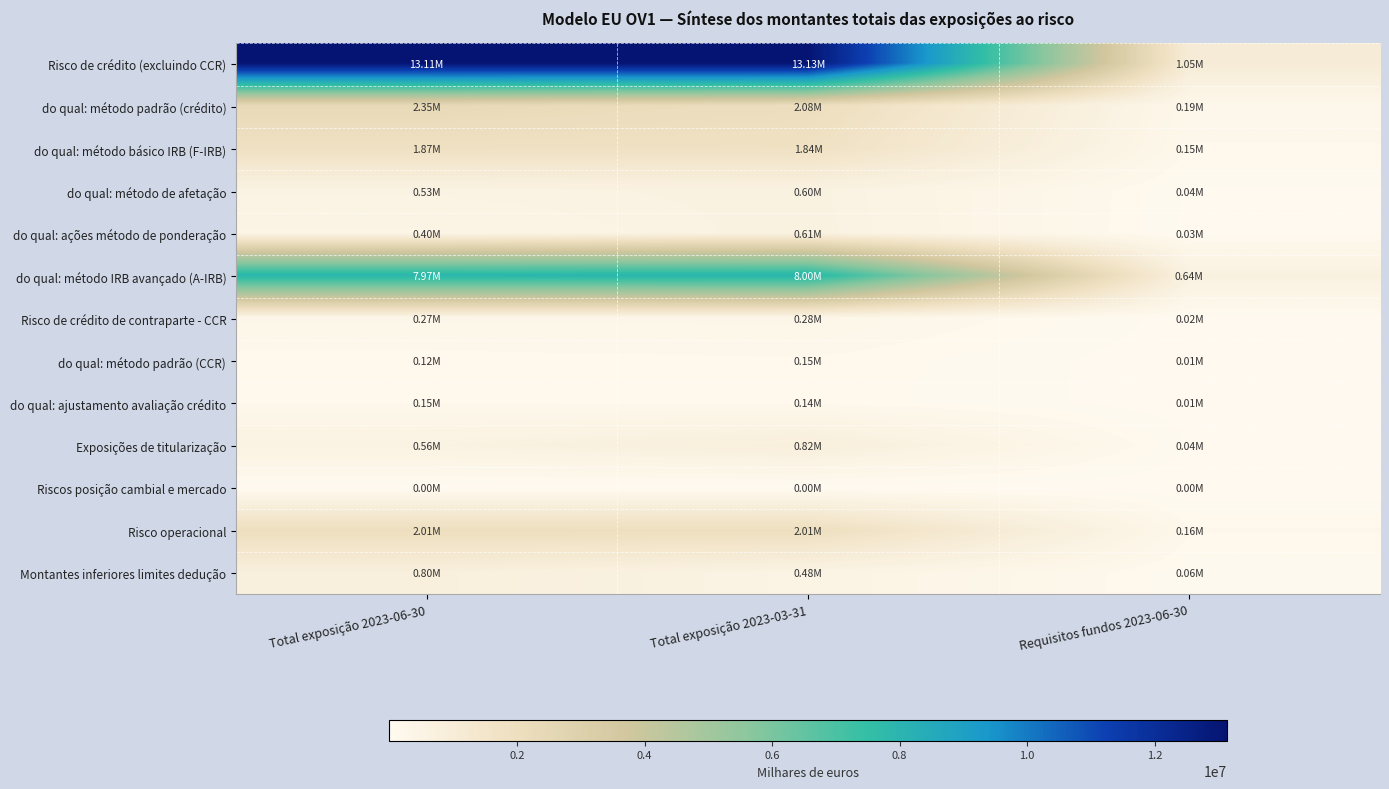

Reading left to right, transcribe all the data shown in this chart.

Risco de crédito (excluindo CCR): Total exposição 2023-06-30=13113957.0	Total exposição 2023-03-31=13126062.4	Requisitos fundos 2023-06-30=1049116.6
do qual: método padrão (crédito): Total exposição 2023-06-30=2350530.3	Total exposição 2023-03-31=2077098.4	Requisitos fundos 2023-06-30=188042.4
do qual: método básico IRB (F-IRB): Total exposição 2023-06-30=1866965.3	Total exposição 2023-03-31=1835061.6	Requisitos fundos 2023-06-30=149357.2
do qual: método de afetação: Total exposição 2023-06-30=530402.0	Total exposição 2023-03-31=595871.6	Requisitos fundos 2023-06-30=42432.2
do qual: ações método de ponderação: Total exposição 2023-06-30=395360.0	Total exposição 2023-03-31=614022.5	Requisitos fundos 2023-06-30=31628.8
do qual: método IRB avançado (A-IRB): Total exposição 2023-06-30=7970699.4	Total exposição 2023-03-31=8004008.2	Requisitos fundos 2023-06-30=637656.0
Risco de crédito de contraparte - CCR: Total exposição 2023-06-30=270669.0	Total exposição 2023-03-31=281772.4	Requisitos fundos 2023-06-30=21653.5
do qual: método padrão (CCR): Total exposição 2023-06-30=118550.7	Total exposição 2023-03-31=145065.2	Requisitos fundos 2023-06-30=9484.1
do qual: ajustamento avaliação crédito: Total exposição 2023-06-30=151342.4	Total exposição 2023-03-31=136038.4	Requisitos fundos 2023-06-30=12107.4
Exposições de titularização: Total exposição 2023-06-30=558489.9	Total exposição 2023-03-31=816337.3	Requisitos fundos 2023-06-30=44679.2
Riscos posição cambial e mercado: Total exposição 2023-06-30=1119.3	Total exposição 2023-03-31=1045.5	Requisitos fundos 2023-06-30=89.5
Risco operacional: Total exposição 2023-06-30=2013646.8	Total exposição 2023-03-31=2013646.8	Requisitos fundos 2023-06-30=161091.7
Montantes inferiores limites dedução: Total exposição 2023-06-30=795106.8	Total exposição 2023-03-31=479831.4	Requisitos fundos 2023-06-30=63608.5